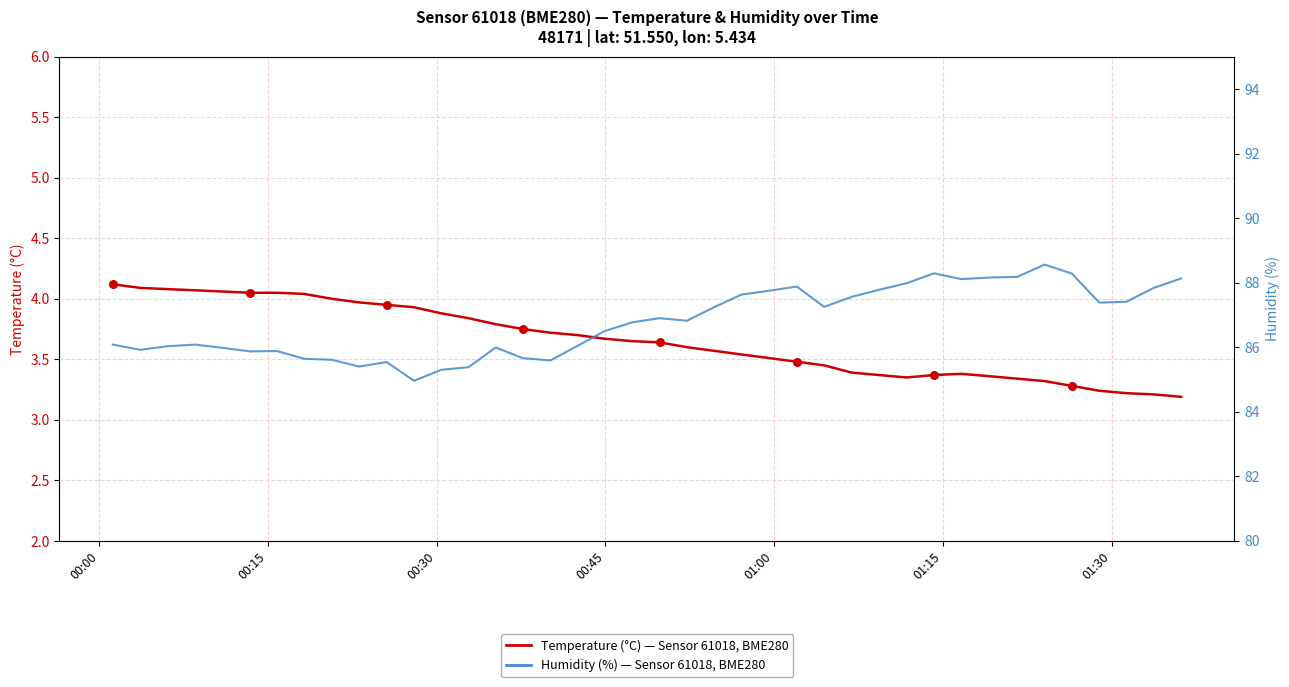

At how many categories does at least one series exceed 55?

40